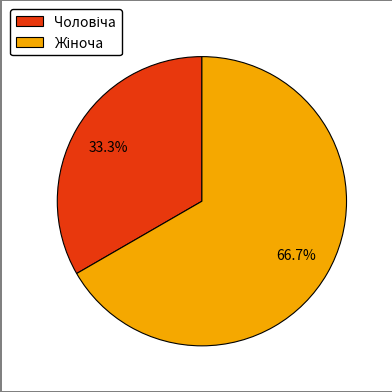

Is there any slice that represents more than half of the pie?

Yes